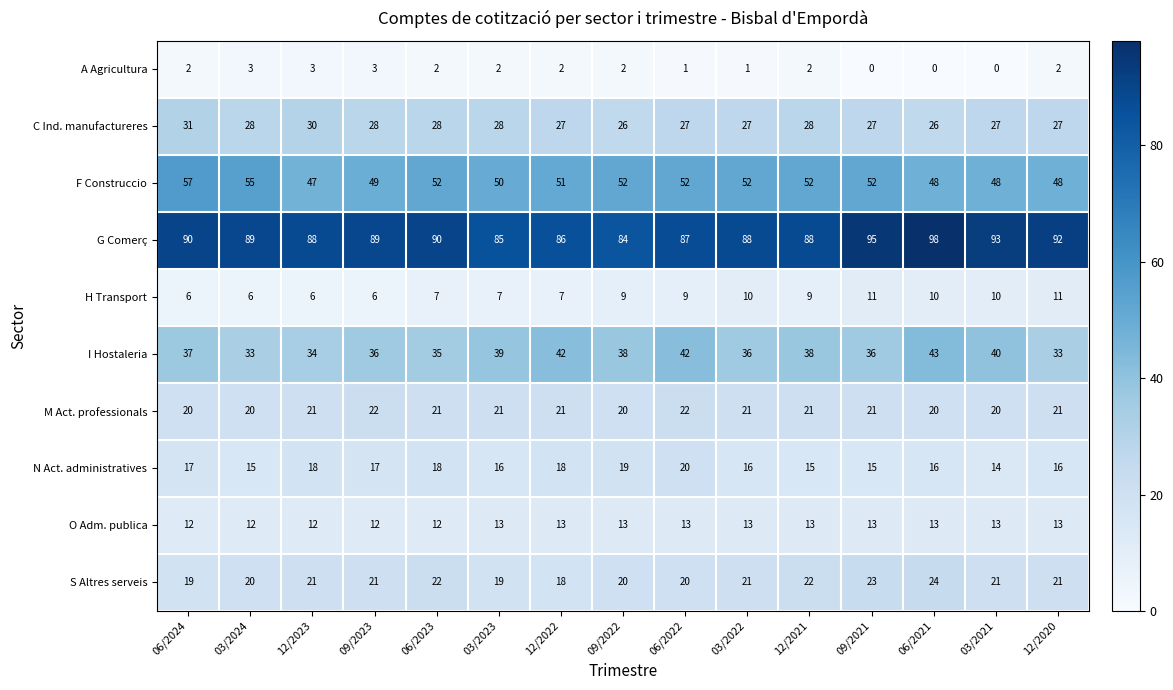

What is the total value across all series at 03/2021?

286